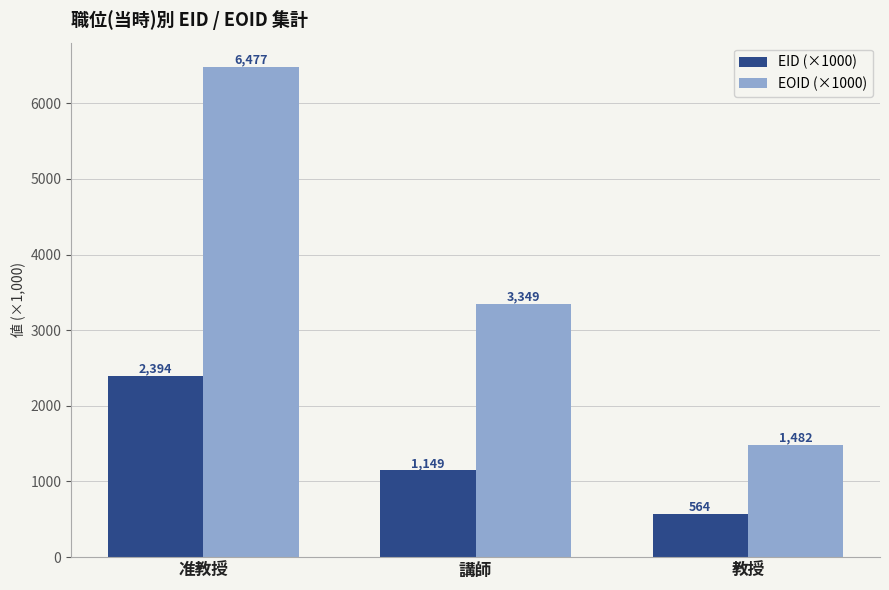

What is the total value across all series at 准教授?

8871.6